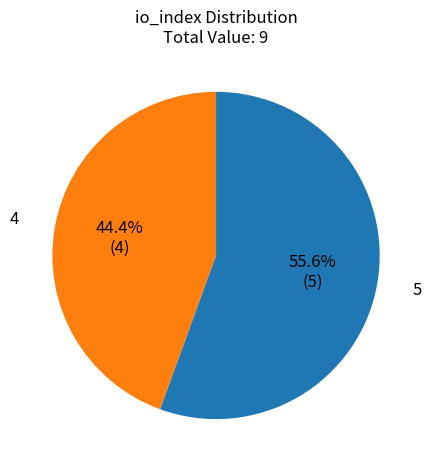

How many slices are in this pie chart?

2